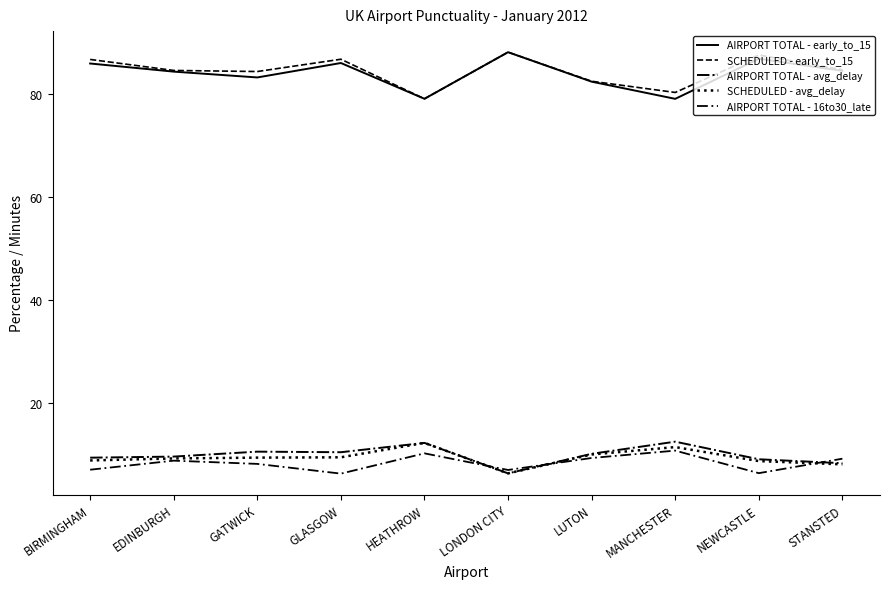

Which has a higher value, BIRMINGHAM or MANCHESTER?

BIRMINGHAM